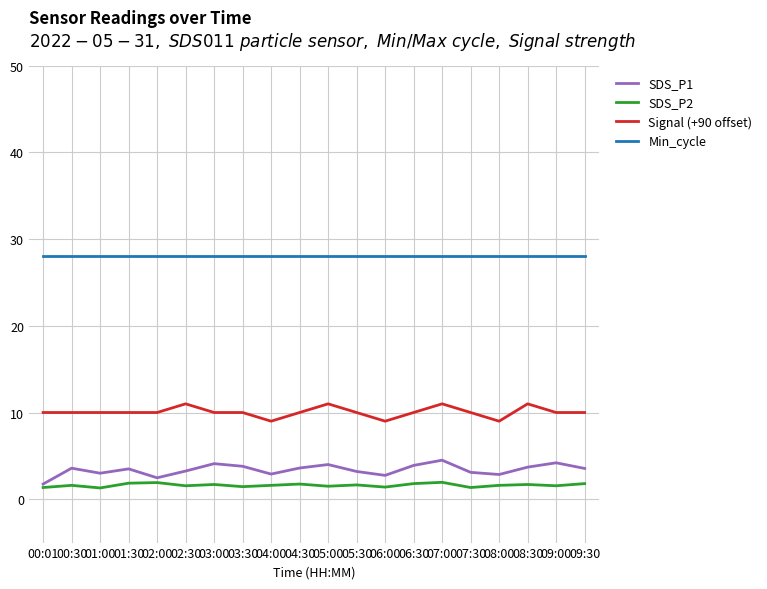

Is the value of SDS_P1 at 04:30 greater than the value of Signal (+90 offset) at 05:30?

No